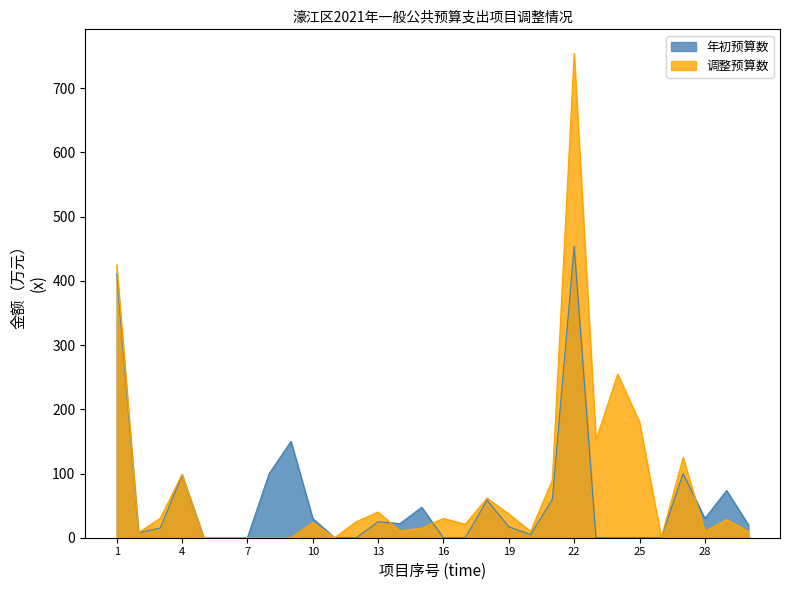

True or false: 年初预算数 has a value of 100.9 at 21.

False